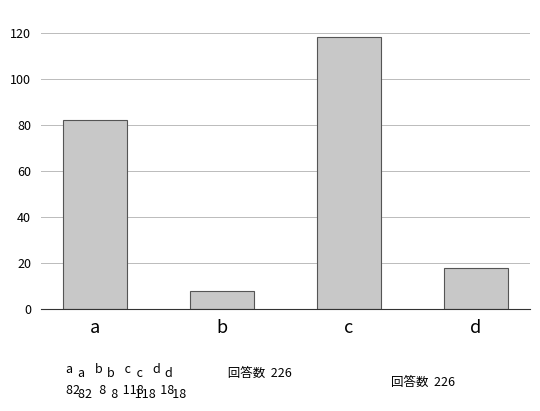

Reading left to right, extract all data points from this chart.

82	8	118	18